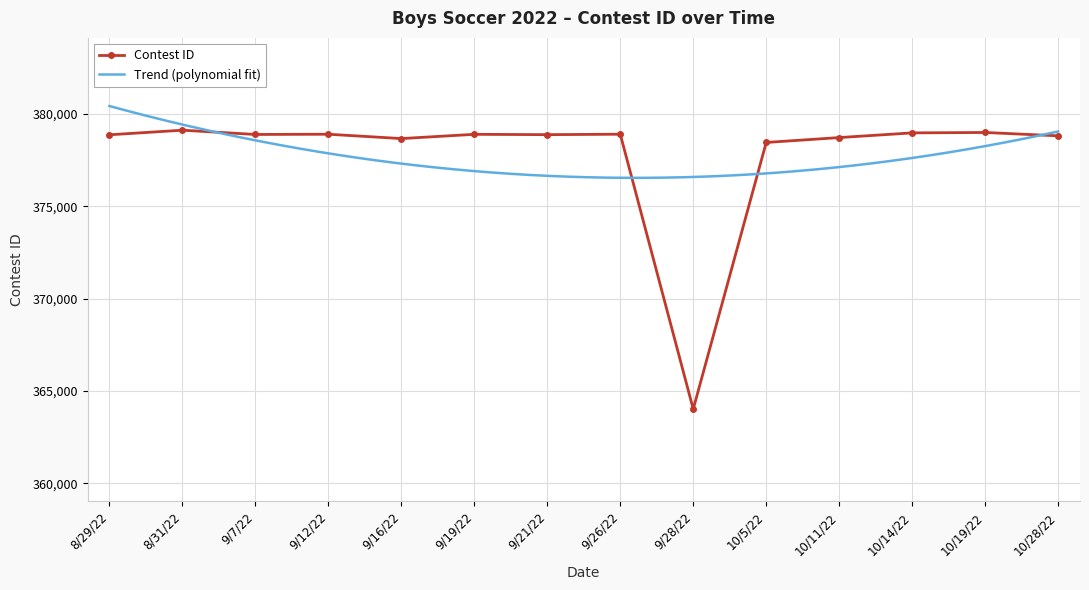

What is the smallest value displayed?

364019